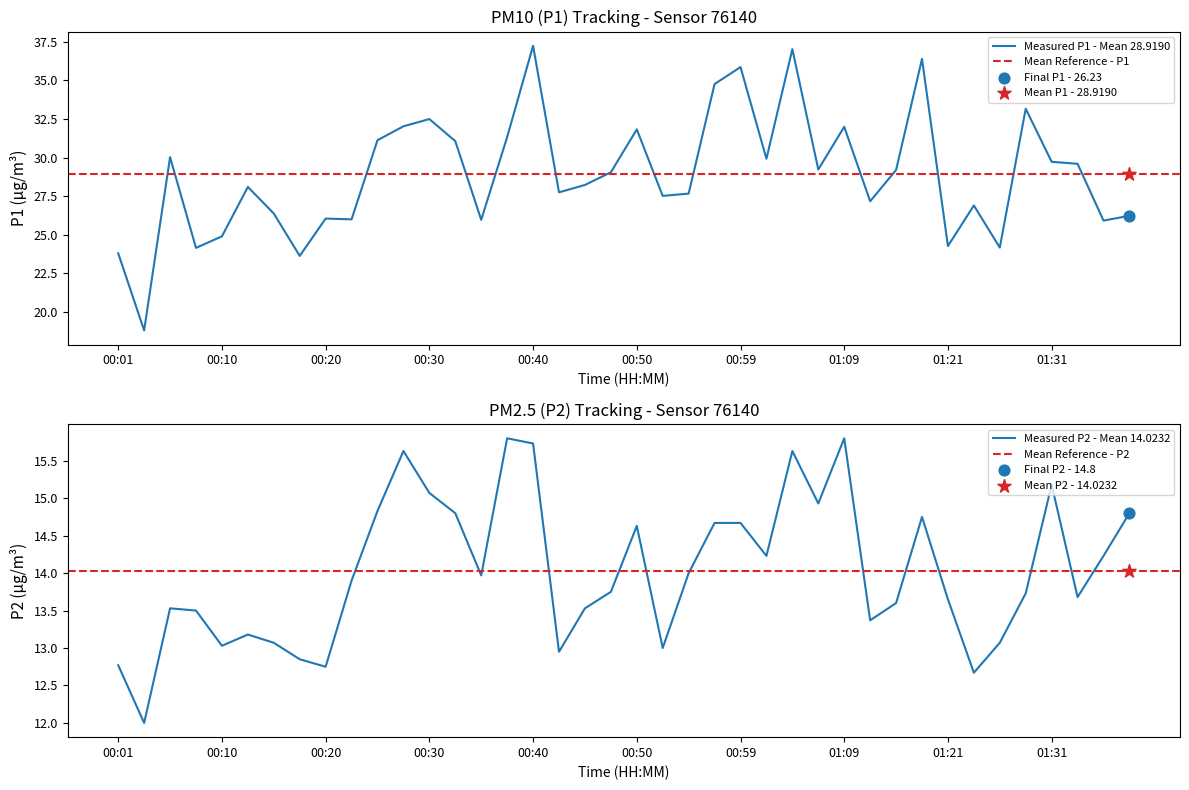

At which category is the sum across all series the highest?

00:40